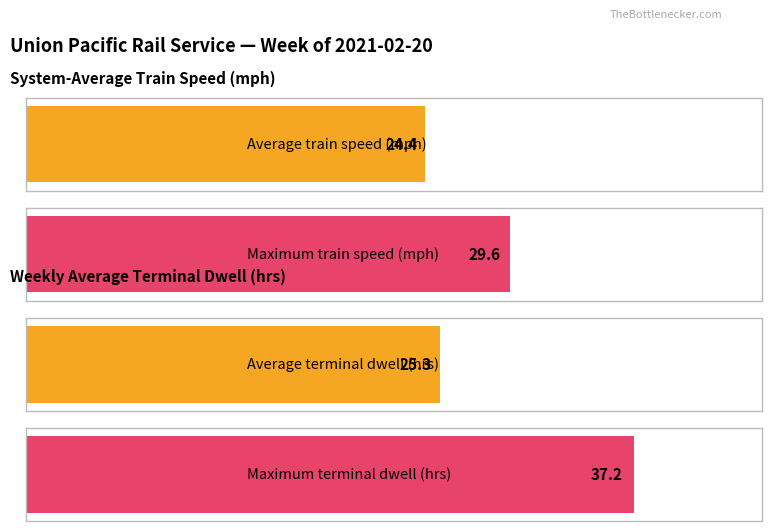

Which series has the largest range (max minus min)?

Terminal Dwell (hrs)